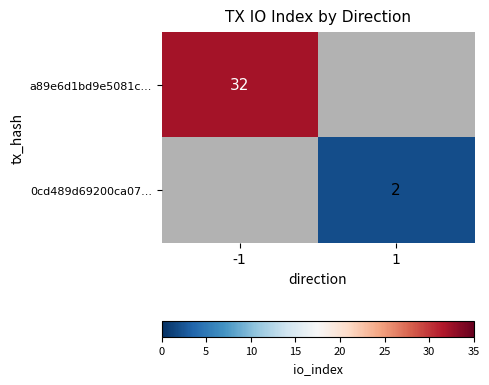

Is the value of 0cd489d69200ca07... at 1 greater than the value of a89e6d1bd9e5081c... at -1?

No